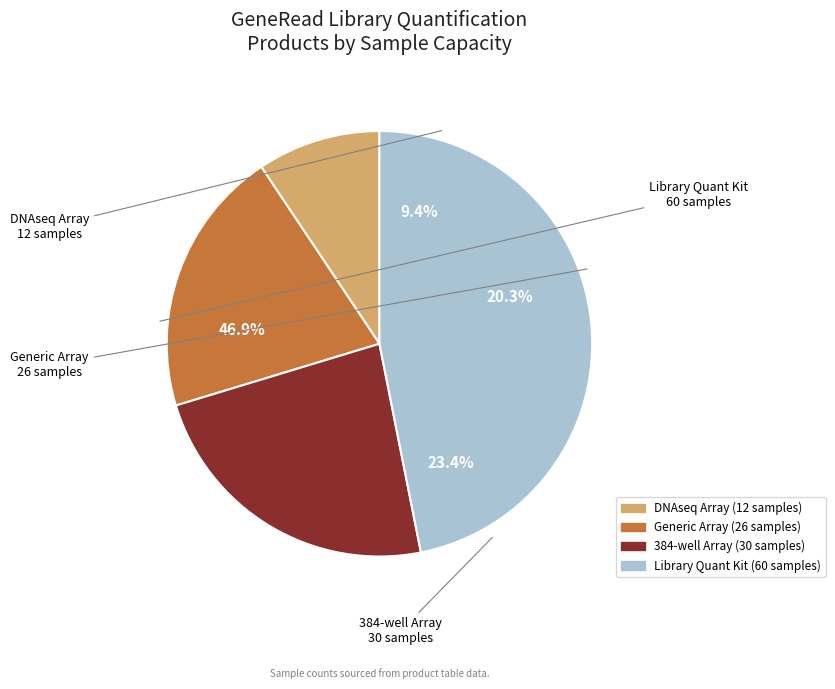

Count the number of slices in the pie.

4